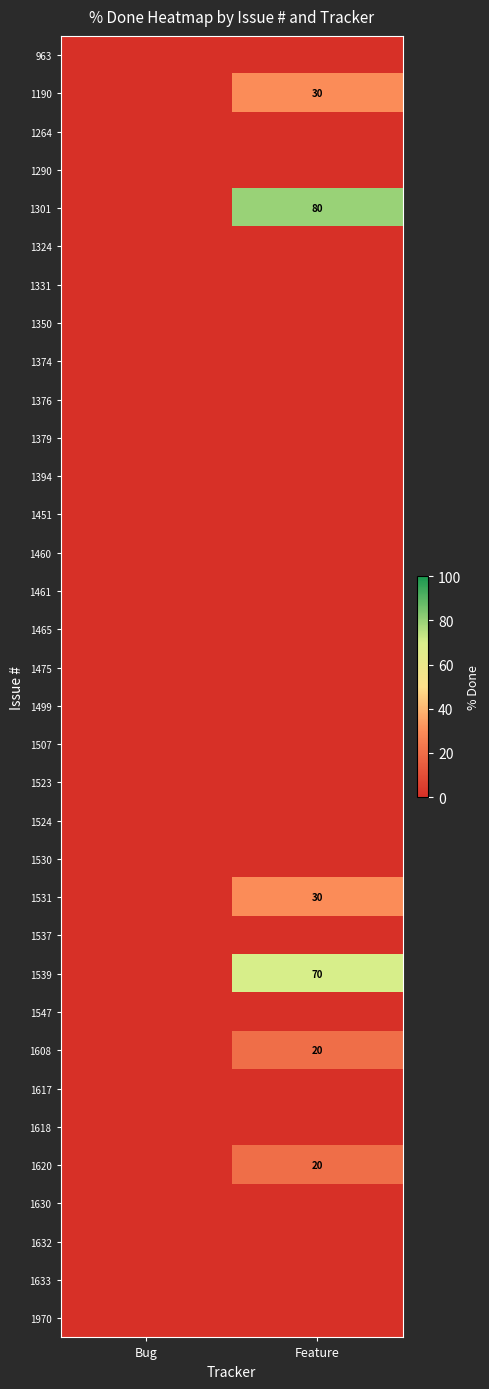

The 1524 series shows 0 at Feature. True or false?

True